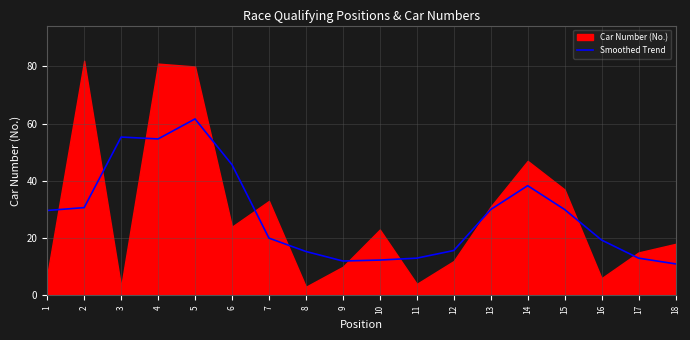

What is the change in value from 2 to 16?

-11.3